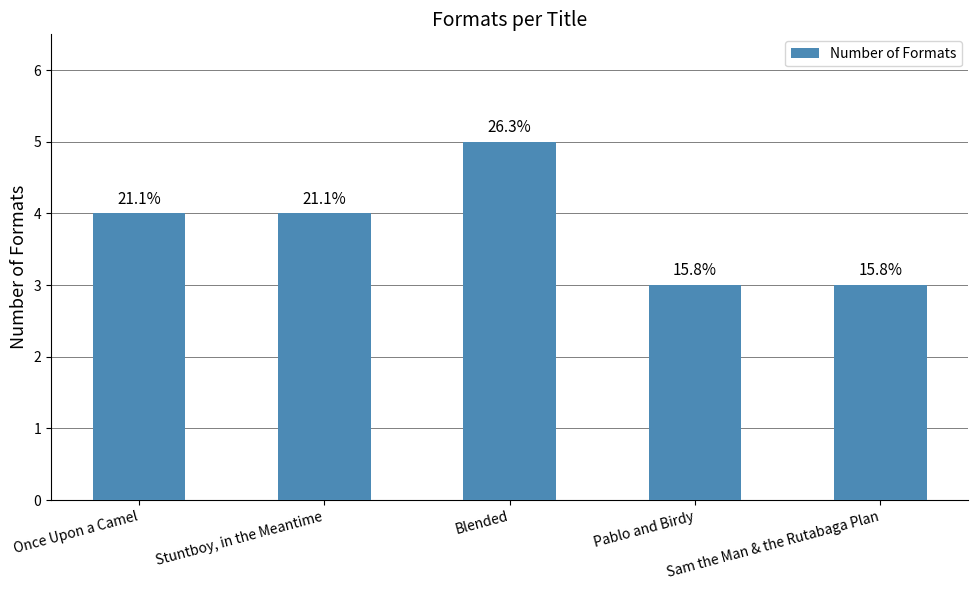

True or false: the data shows 4 at Once Upon a Camel.

True